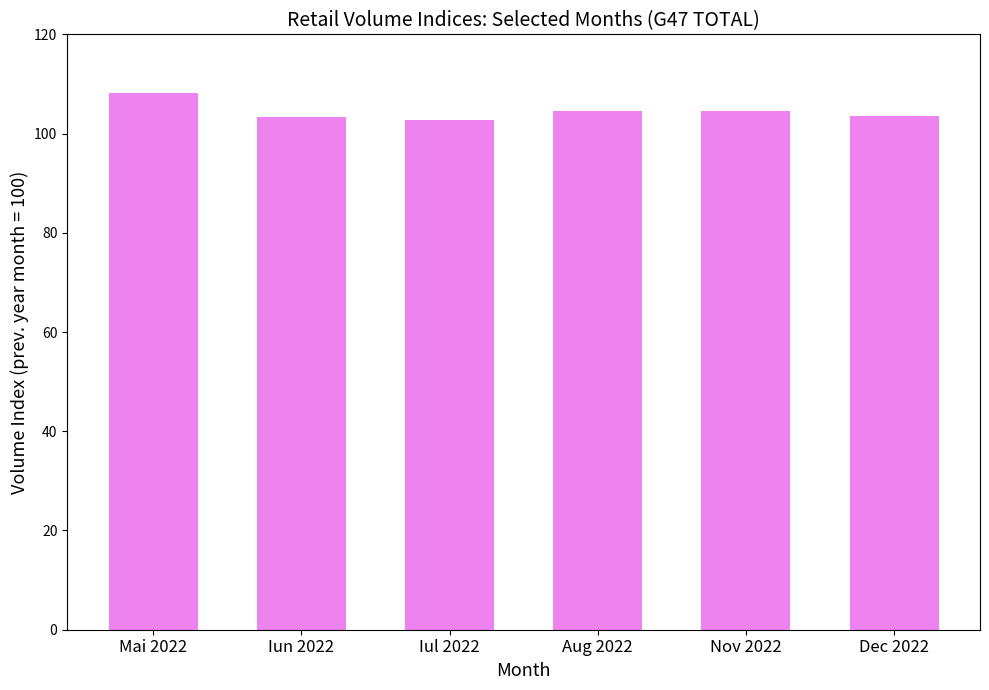

What is the sum of all values?

627.0